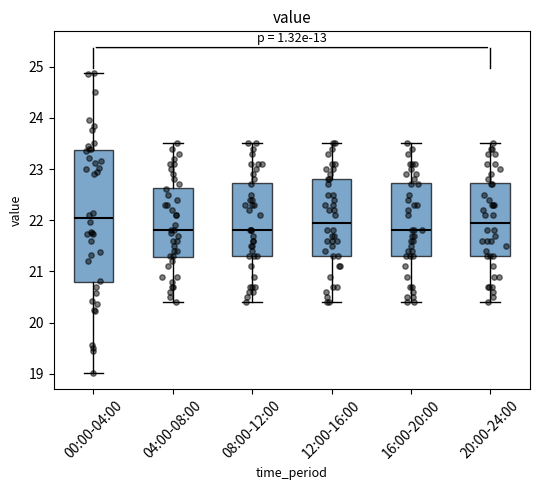

Where does the upper whisker of the box for 12:00-16:00 end on the y-axis? The values are not printed on the chart, so give them approximately, as read against the axis.

23.5